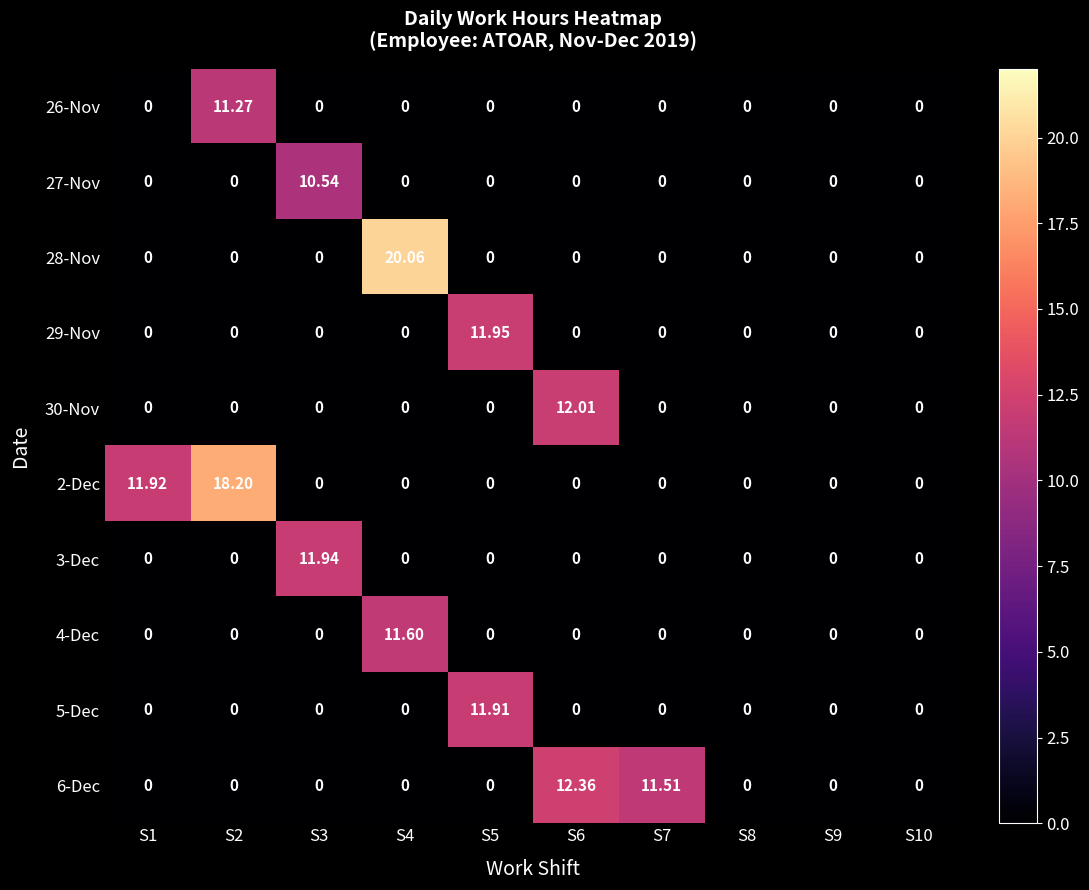

List the series in order of their peak value, lowest first.

27-Nov, 26-Nov, 4-Dec, 5-Dec, 3-Dec, 29-Nov, 30-Nov, 6-Dec, 2-Dec, 28-Nov